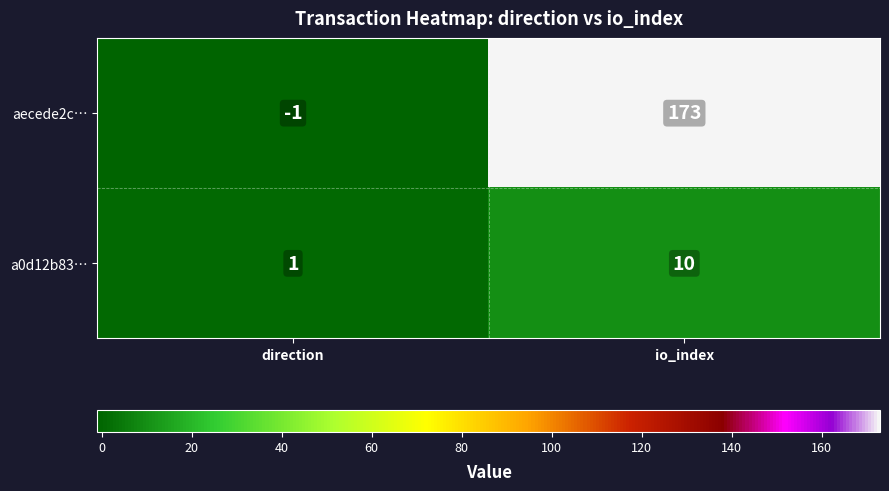

How many series are shown in this chart?

2